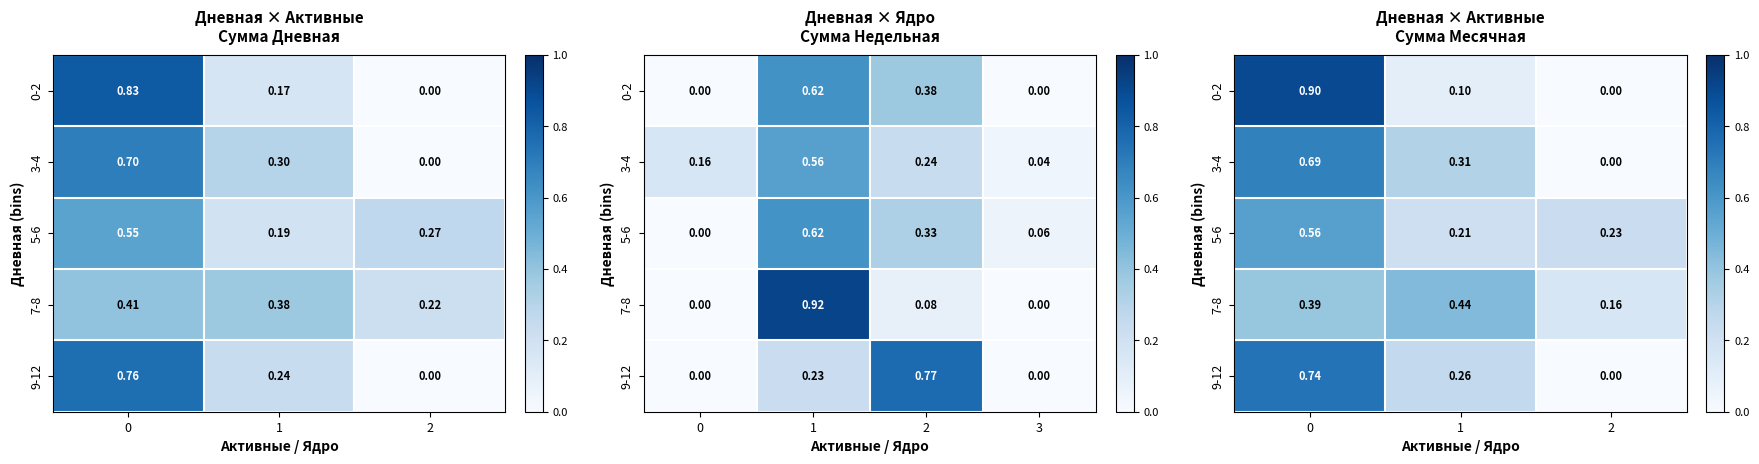

What is the sum of the 0-2 values at 0 and 2?

0.9